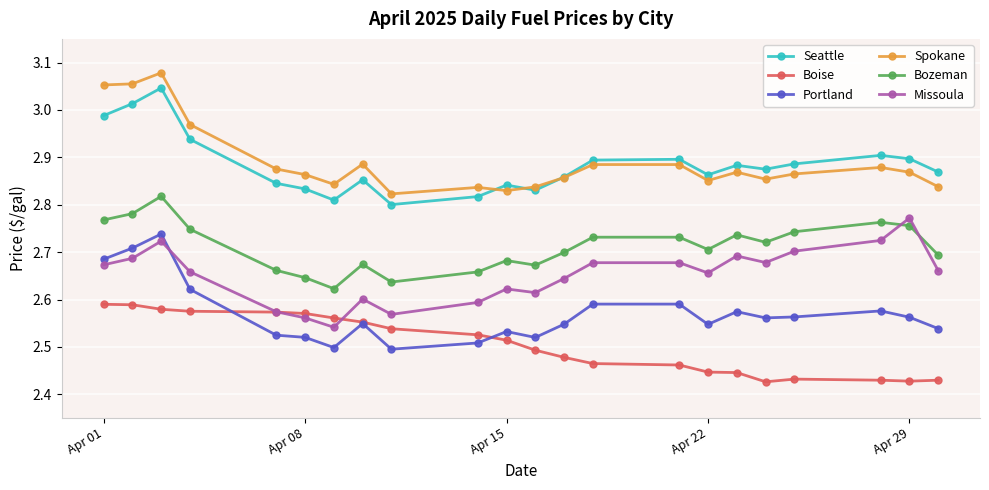

True or false: Bozeman has more than 2 interior local peaks.

True